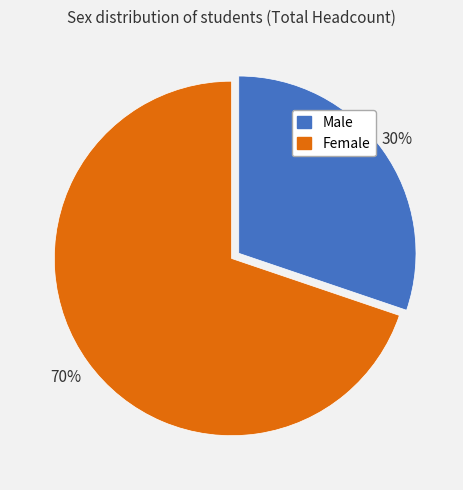

Does Male account for over 50% of the chart?

No